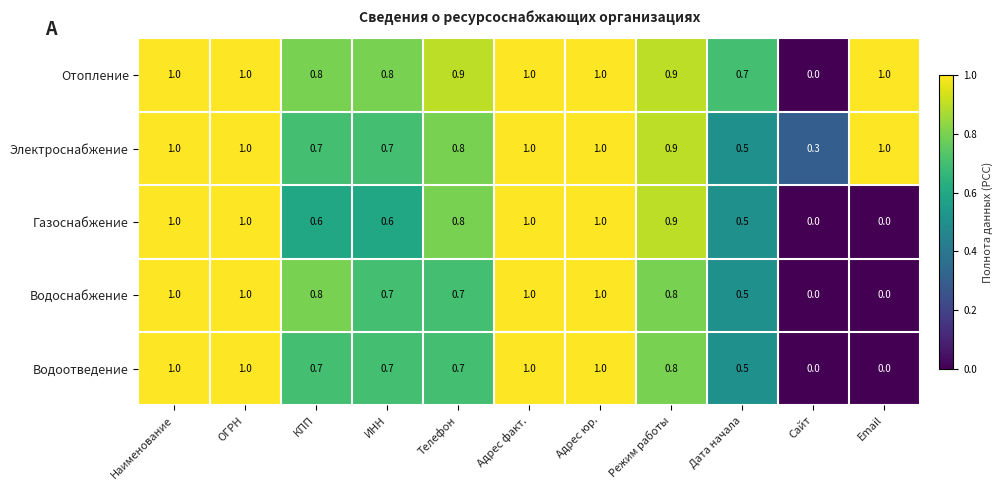

Which series changed the most between КПП and Телефон?

Газоснабжение